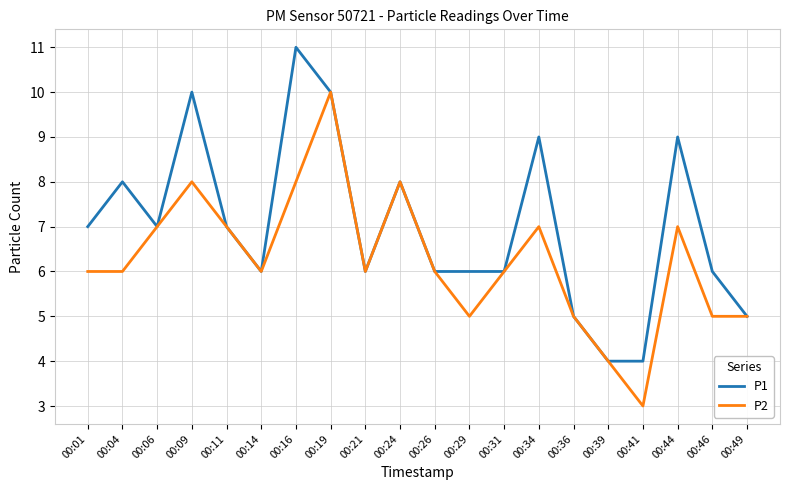

The value of P2 at 00:01 is 4. True or false?

False